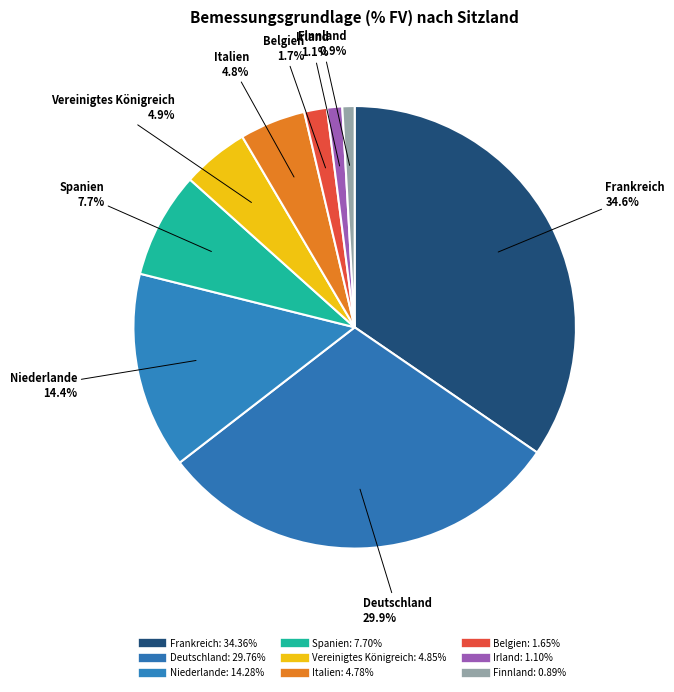

Is the sum of Vereinigtes Königreich and Finnland greater than half?

No